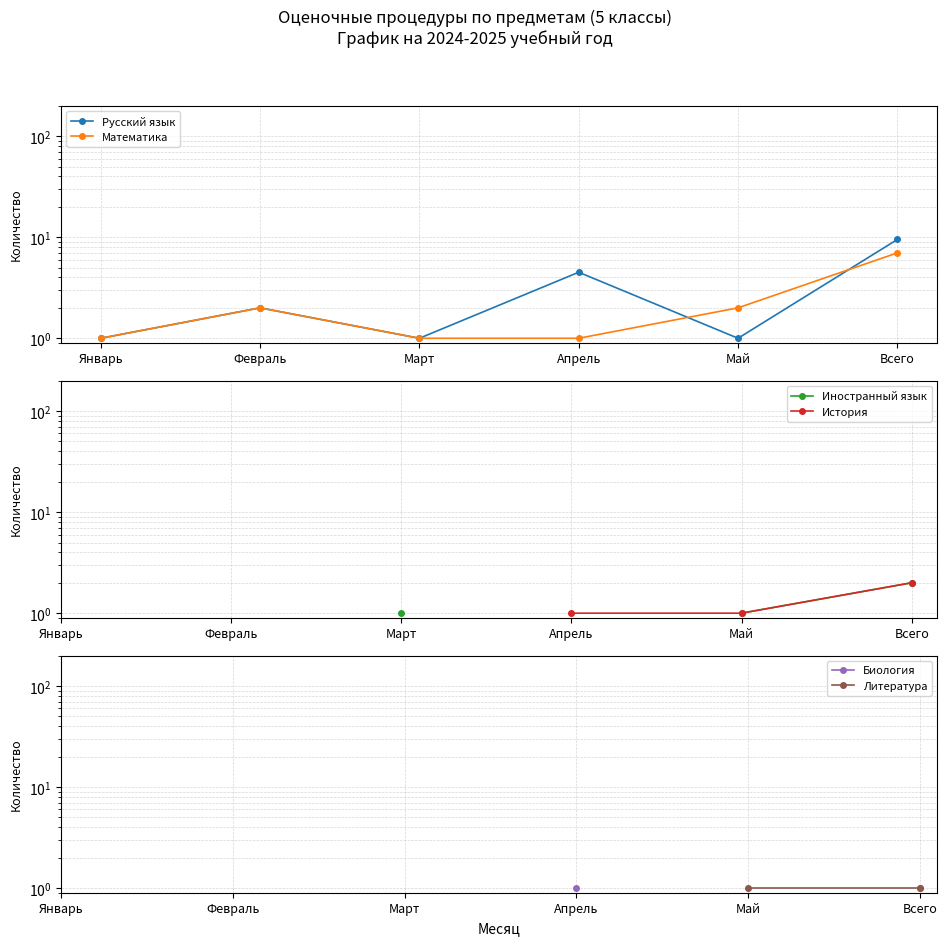

Which series has the largest total across all categories?

Русский язык